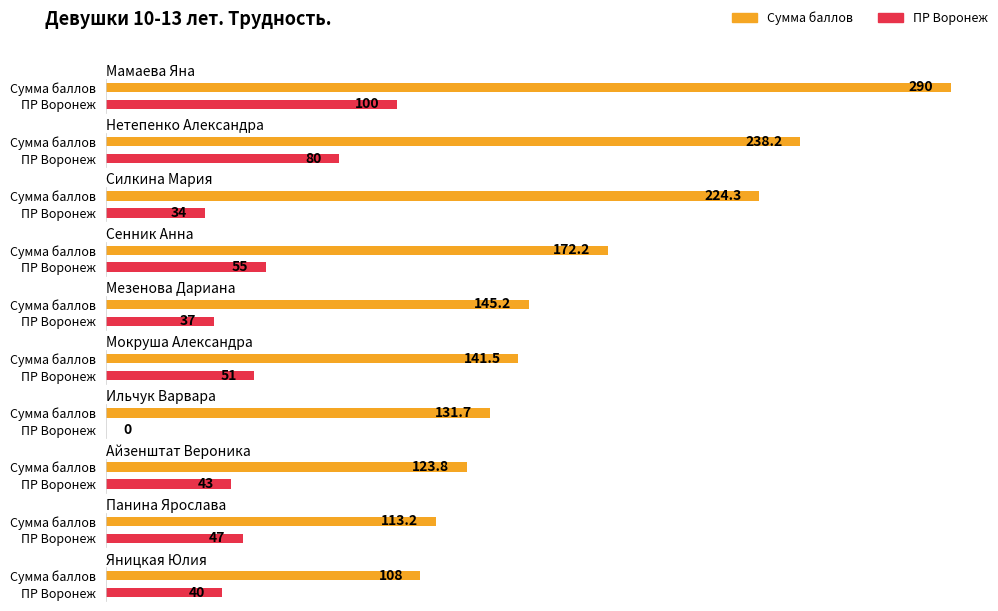

Which series has the largest total across all categories?

Сумма баллов